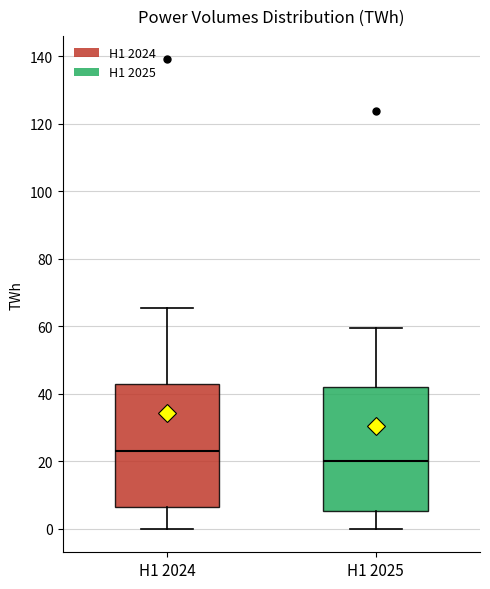

Reading left to right, transcribe this box plot: for each box, give where its median line is, the range the box spans, and where its two whiskers end, as read against the y-axis. The values are not printed on the chart, so give them approximately, as read against the axis.

H1 2024: median 24, box 6 to 44, whiskers 0 to 66
H1 2025: median 20, box 6 to 42, whiskers 0 to 60